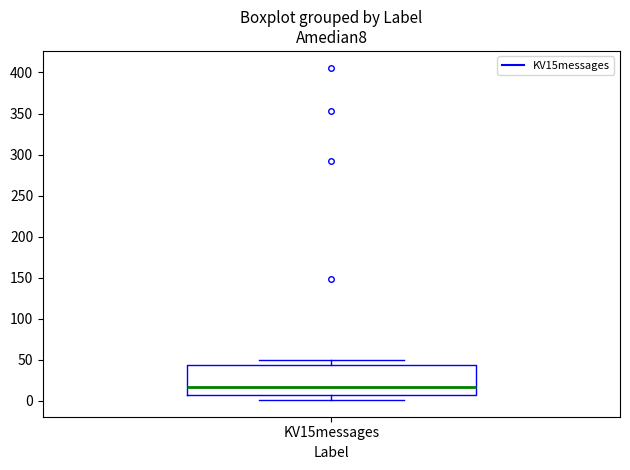

Read this box plot against the y-axis: the position of the median line, the range covered by the box, and the ends of both whiskers. The values are not printed on the chart, so give them approximately, as read against the axis.

median 15, box 5 to 45, whiskers 0 to 50